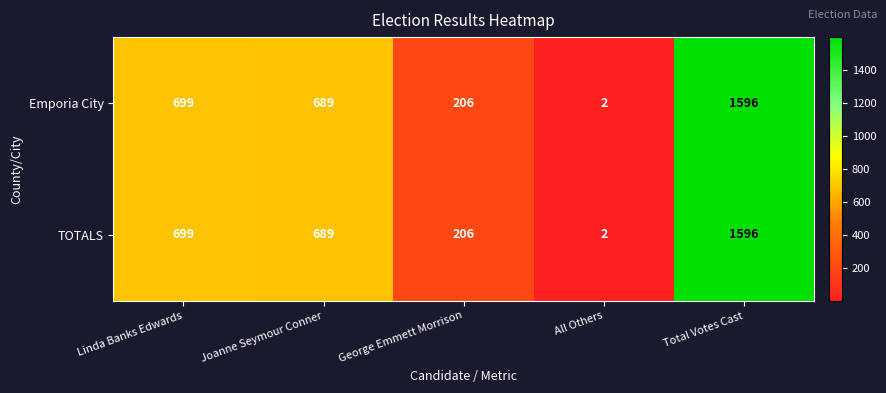

At which label does Emporia City first exceed 689?

Linda Banks Edwards